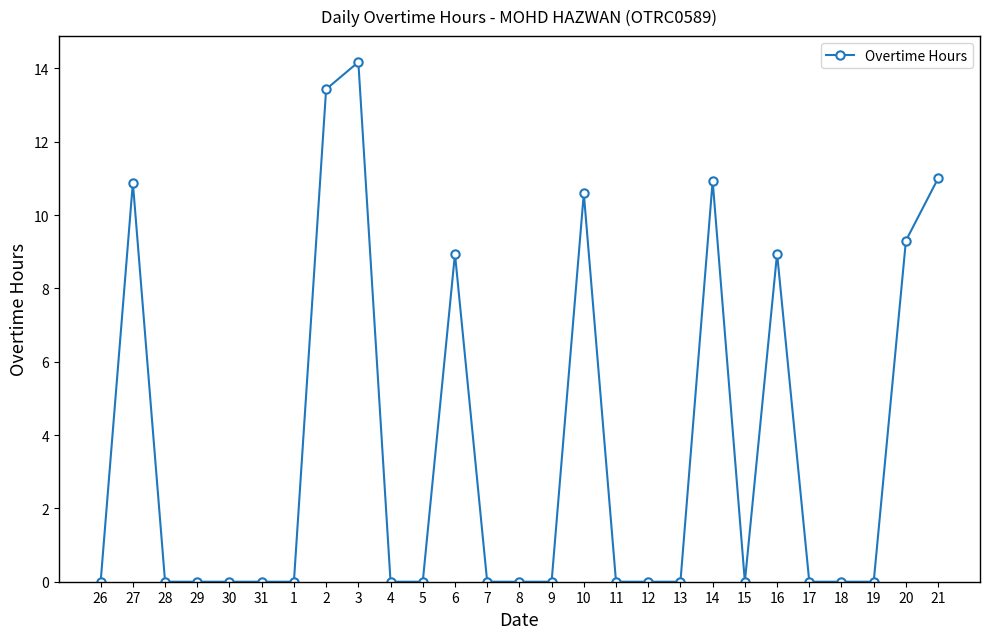

What is the change in value from 3 to 16?

-5.2